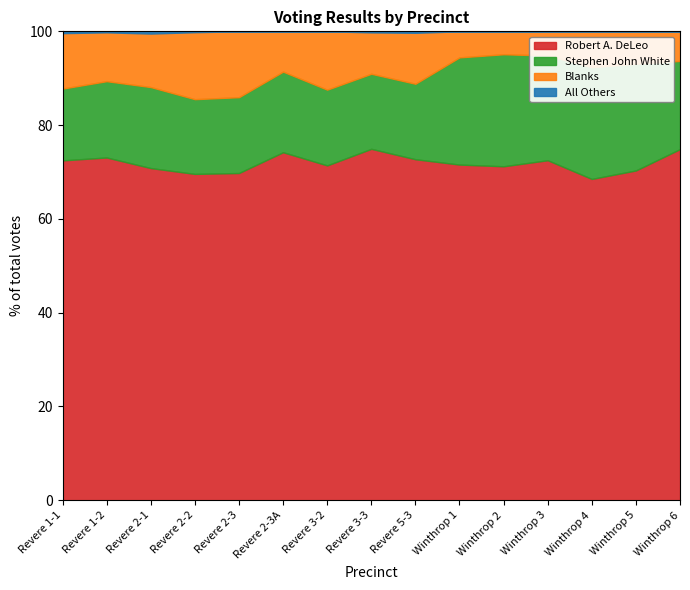

List the series in order of their peak value, highest first.

Robert A. DeLeo, Stephen John White, Blanks, All Others